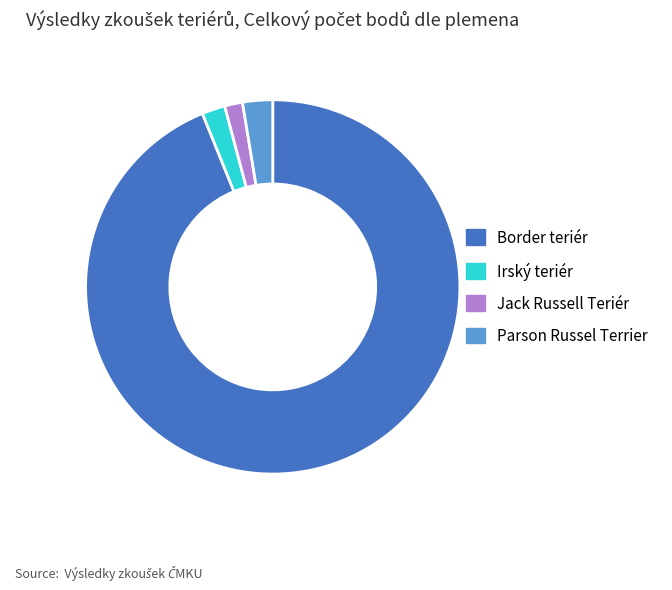

What is the majority slice?

Border teriér